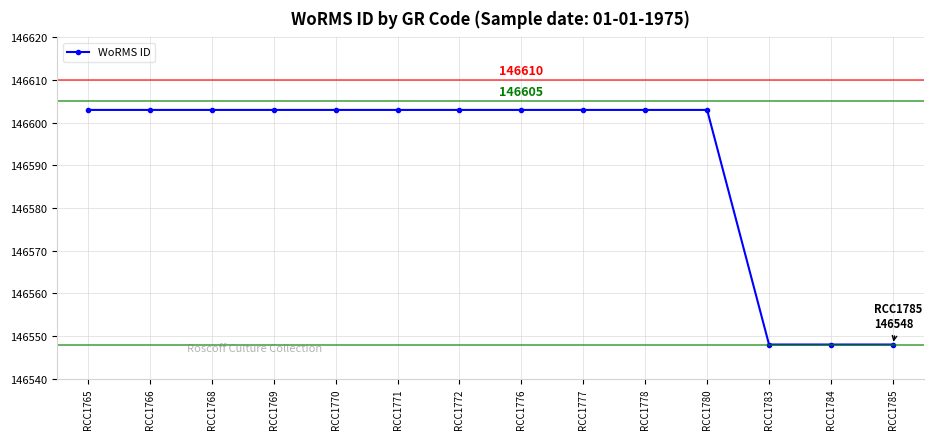

Read the value at RCC1777, to the nearest 5.

146605